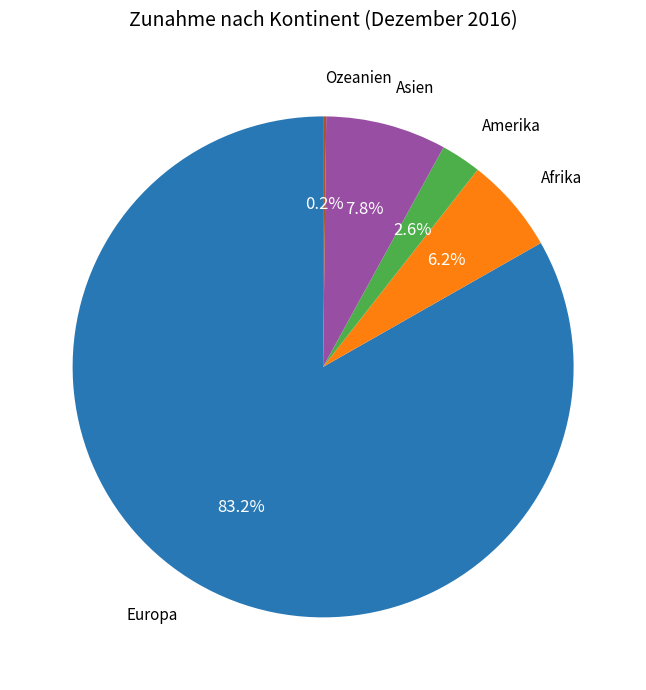

To the nearest percent, what percentage of the pie is Afrika?

6%